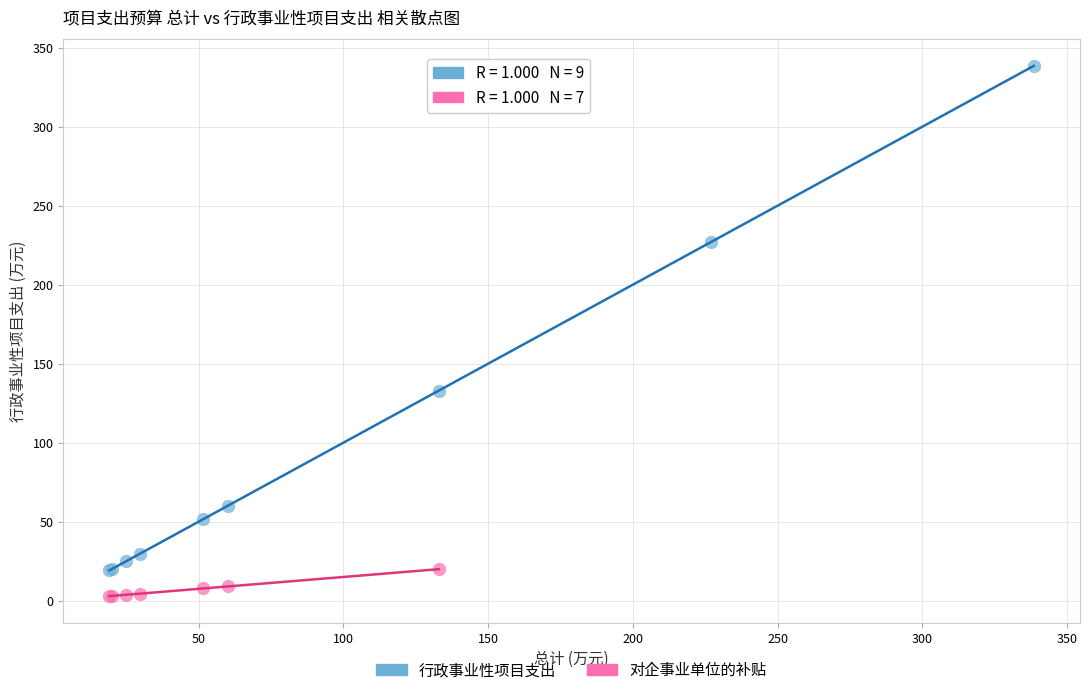

Which series has the largest Y range (max minus min)?

行政事业性项目支出